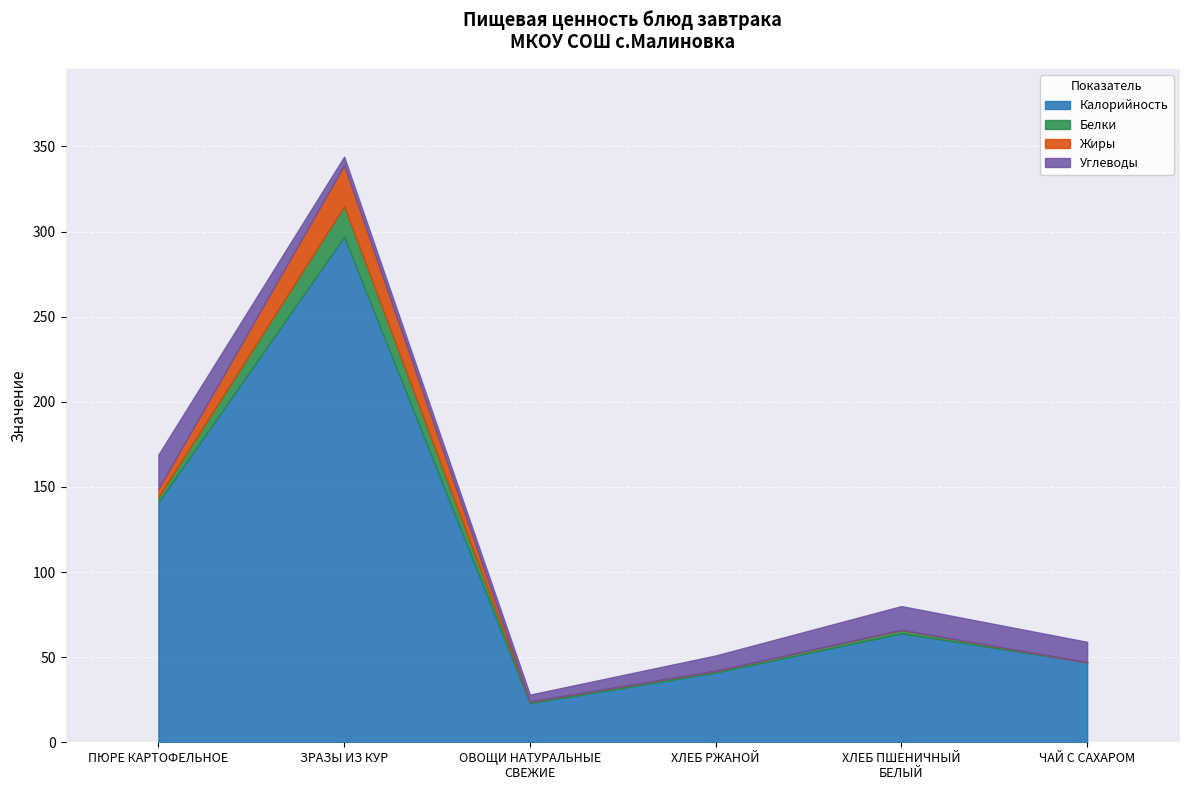

What is the spread (max minus min) of values at ЧАЙ С САХАРОМ?

47